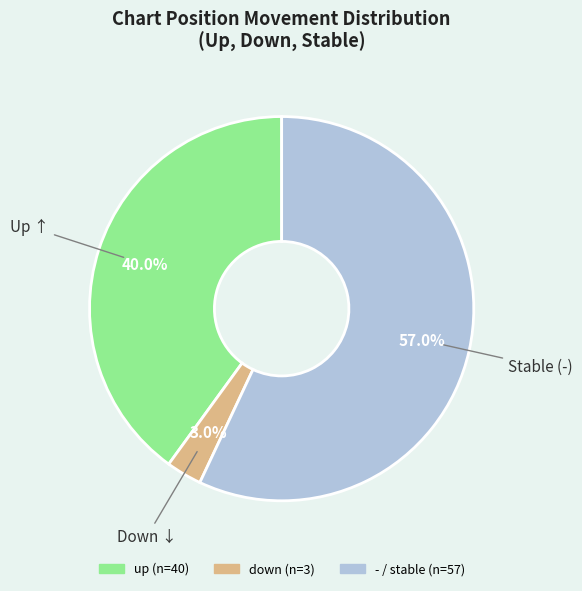

Between down and -, which is larger?

-